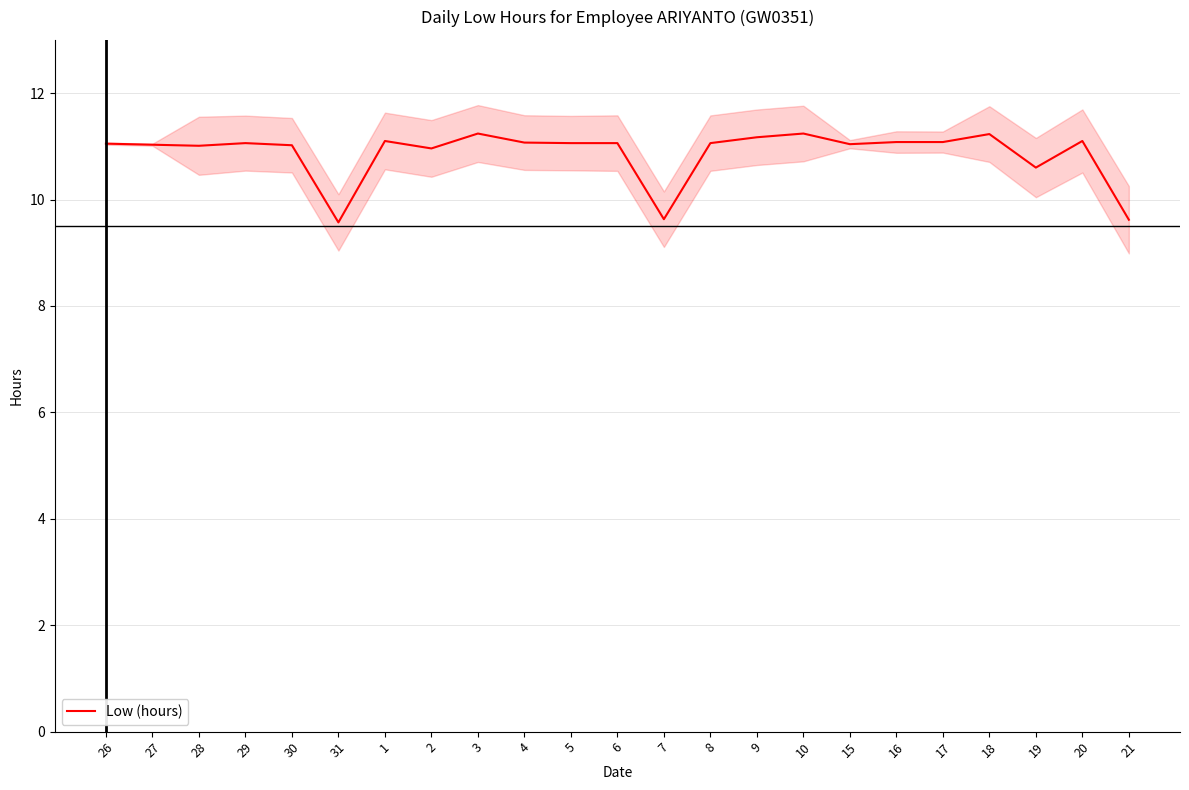

How many interior local valleys (lower than both neighbors) does the data have?

6